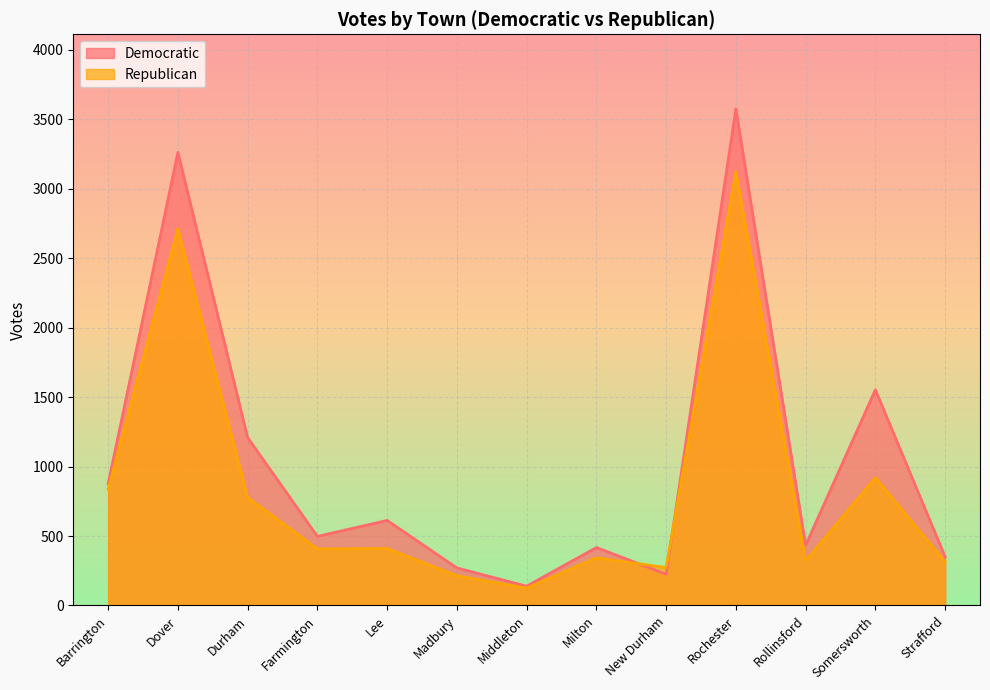

True or false: Republican has more than 1 interior local peaks.

True